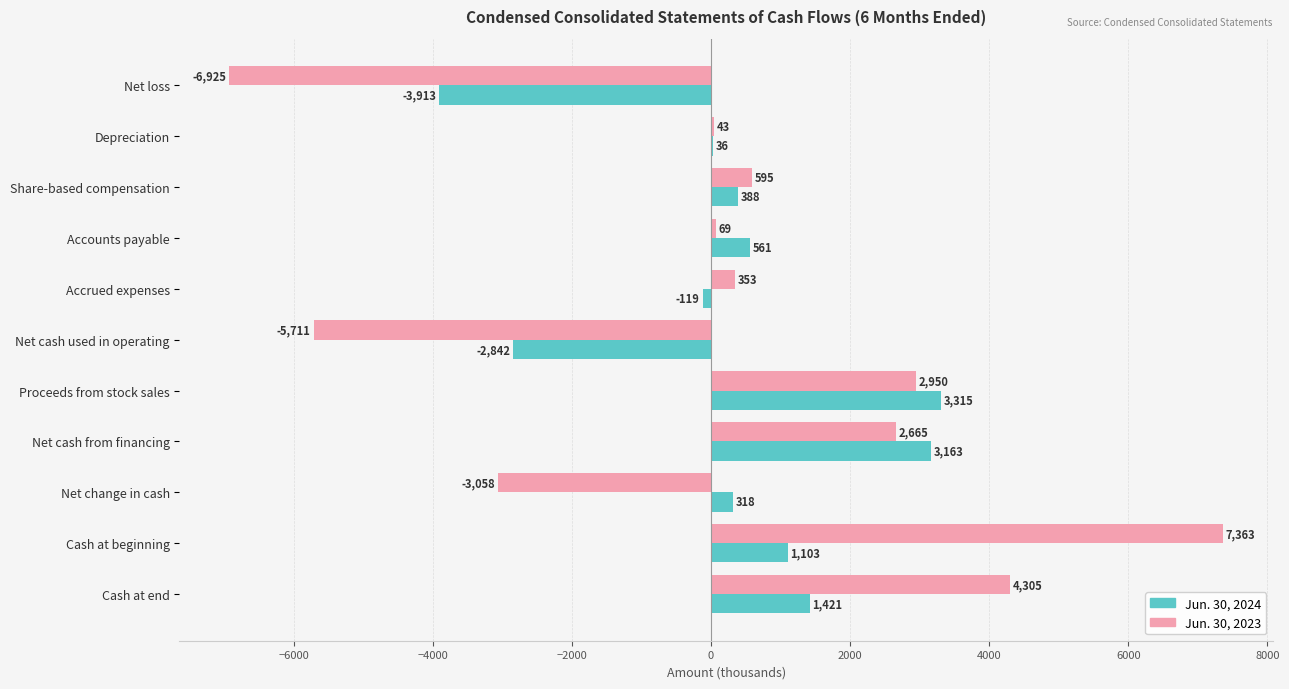

True or false: Jun. 30, 2024 has a value of -2842 at Net cash used in operating.

True